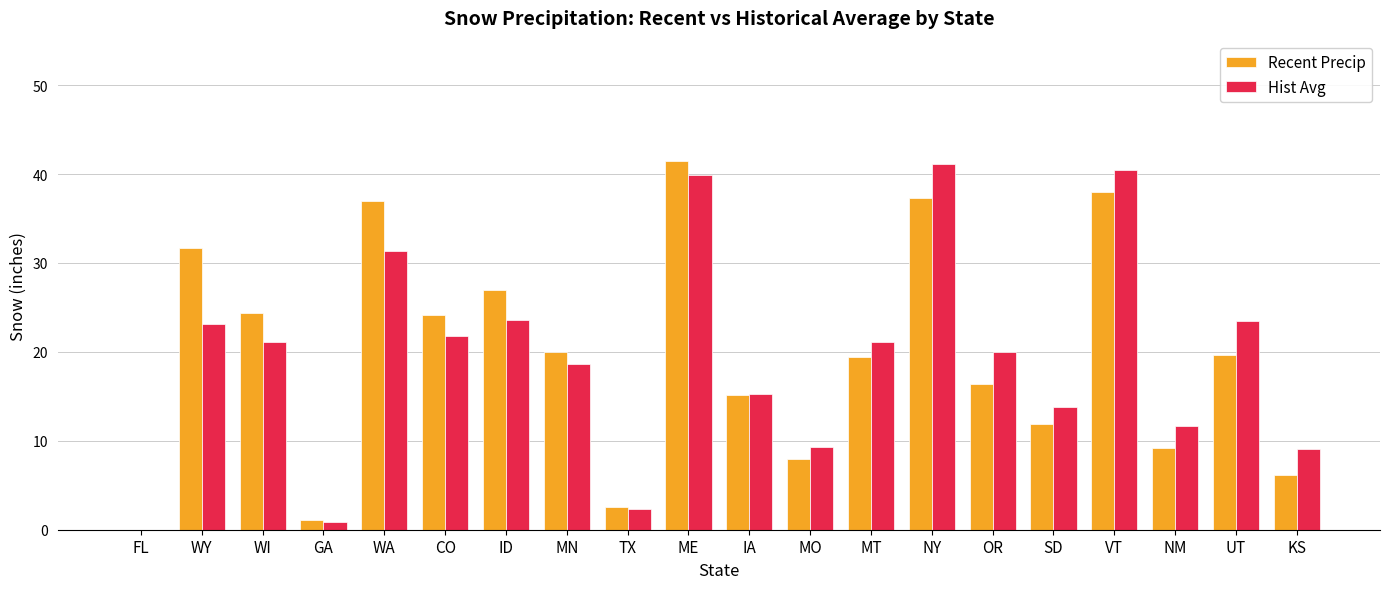

Is the value of Hist Avg at VT greater than the value of Recent Precip at SD?

Yes